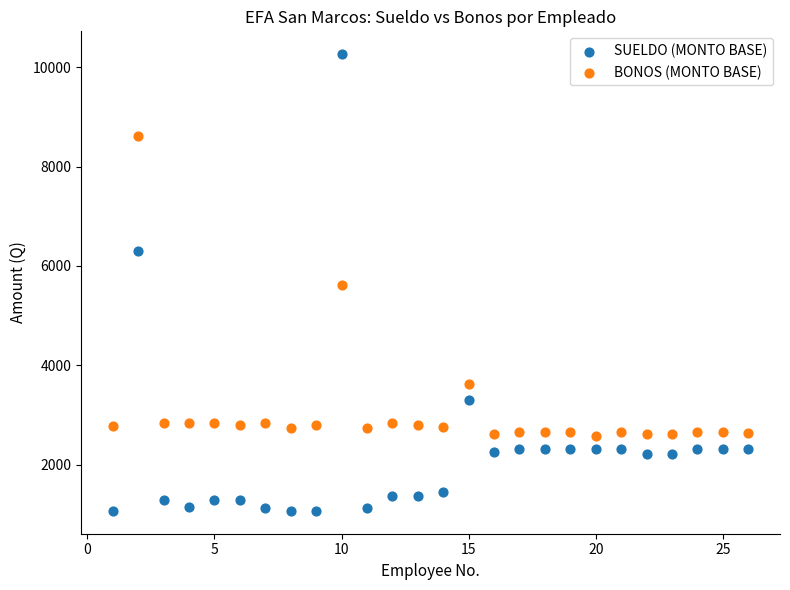

Which series has the largest Y range (max minus min)?

SUELDO (MONTO BASE)